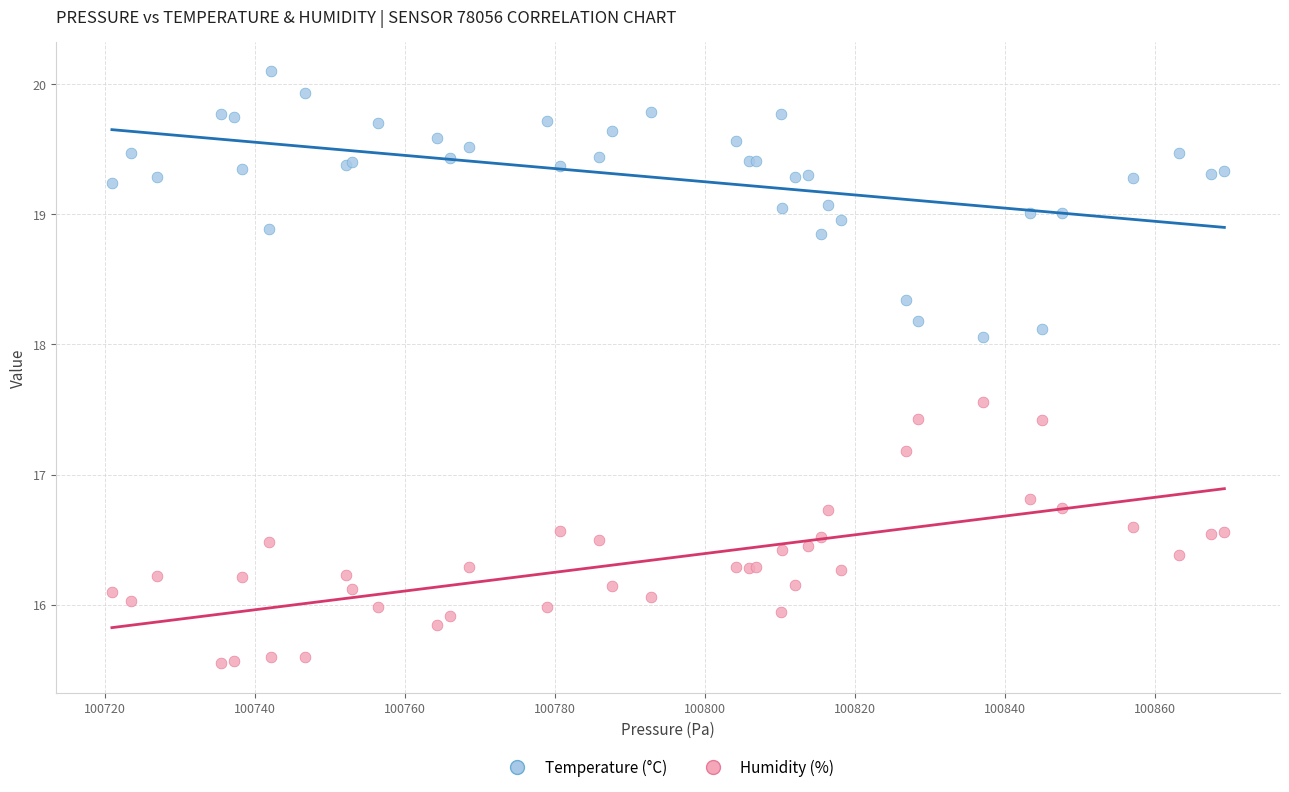

Which series reaches the maximum Y coordinate?

Temperature (°C)